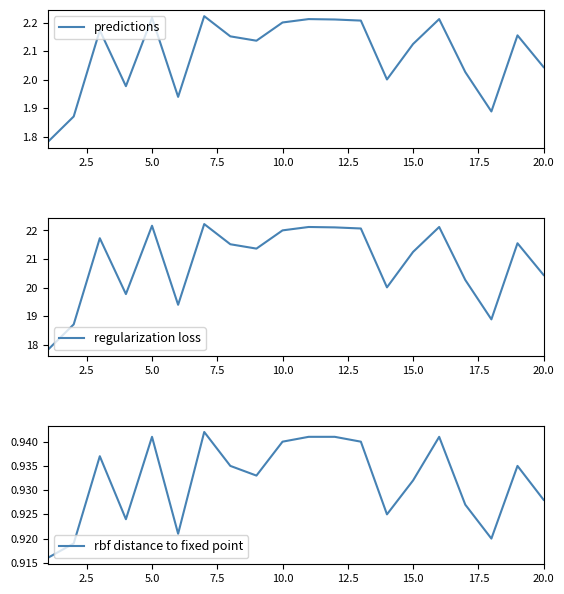

True or false: regularization loss and rbf distance to fixed point cross at least once.

False